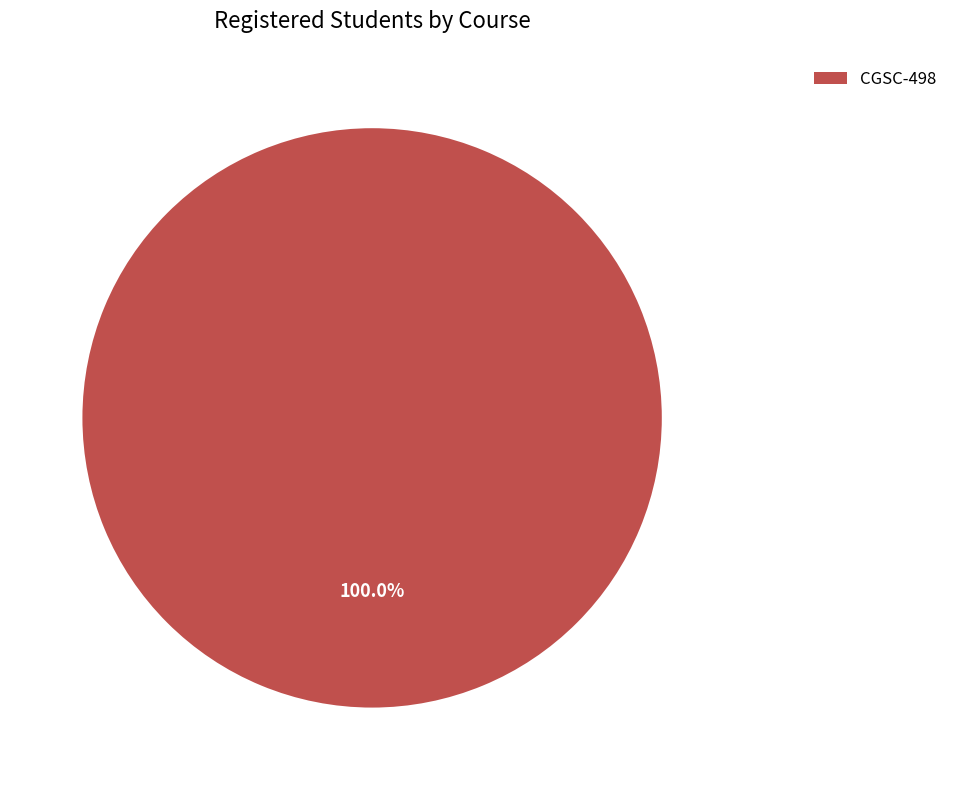

What percentage is the CGSC-498 slice, to the nearest percent?

100%